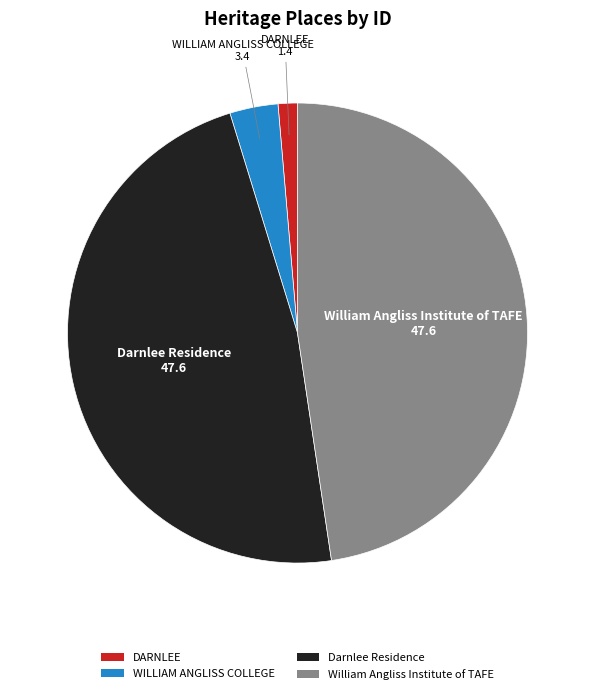

Is the sum of WILLIAM ANGLISS COLLEGE and DARNLEE greater than half?

No